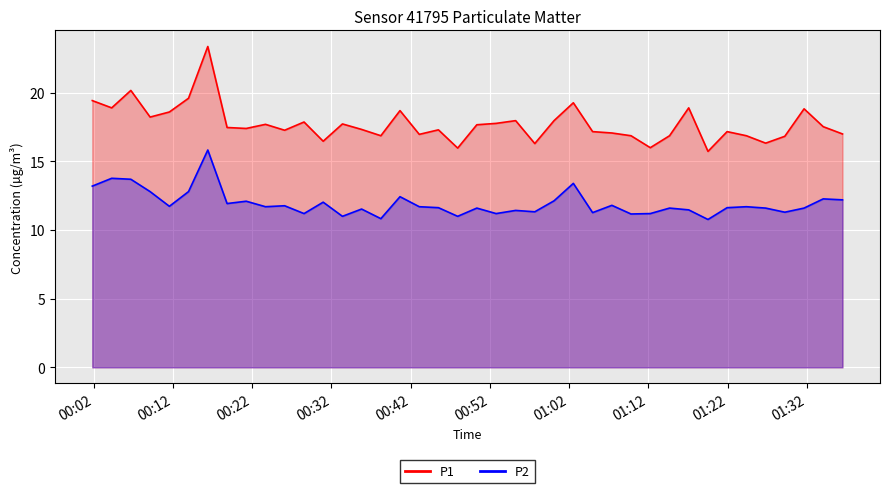

How many lines are shown in the chart?

2